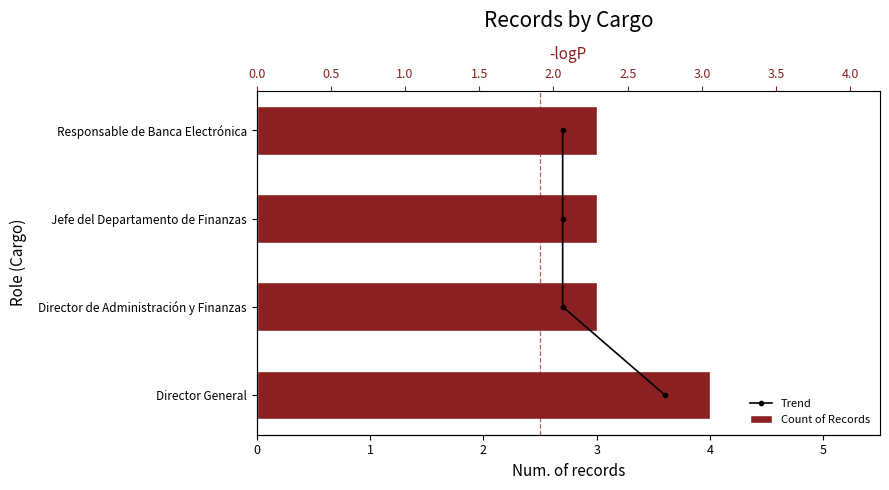

Which series has the largest total across all categories?

Count of Records